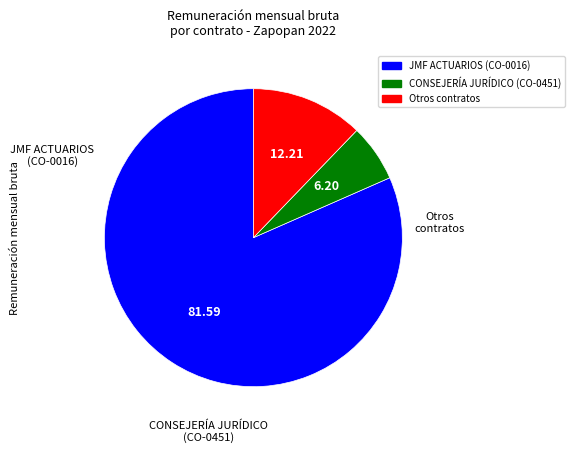

Between CONSEJERÍA JURÍDICO (CO-0451) and Otros contratos, which is larger?

Otros contratos